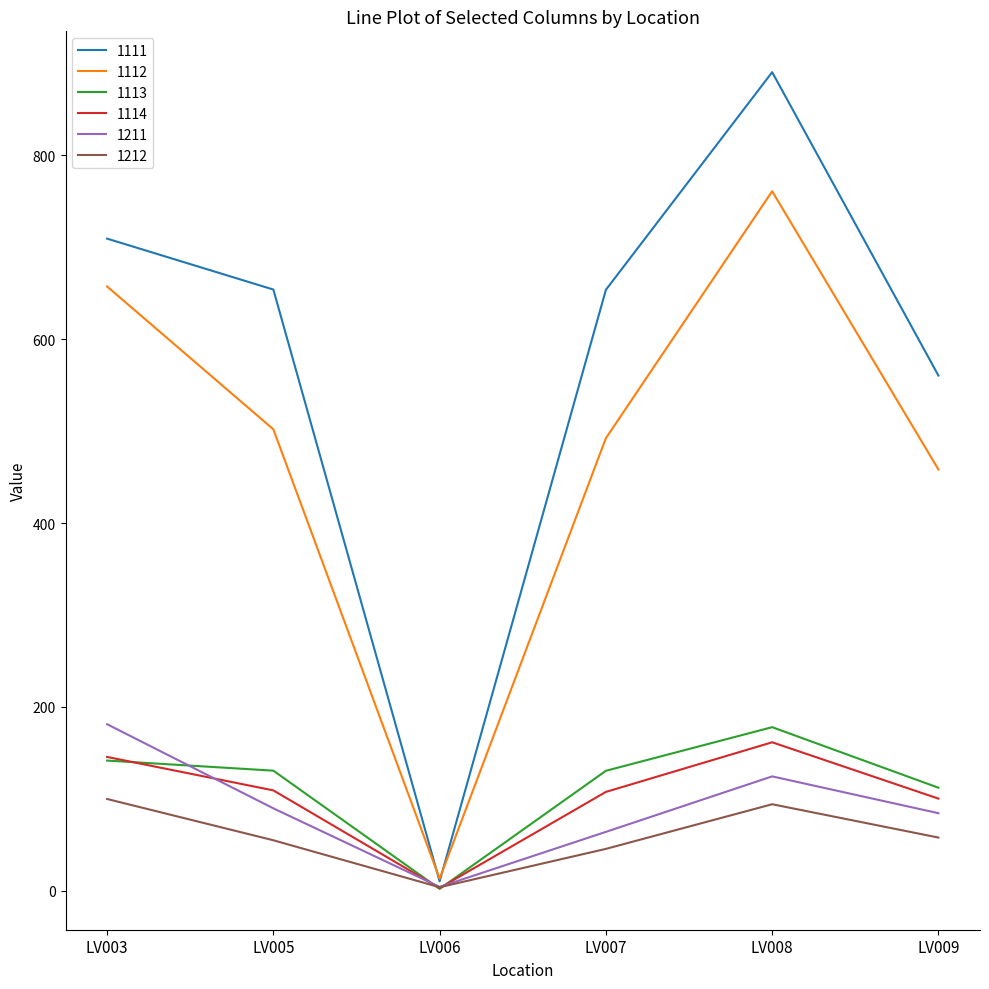

How many lines are shown in the chart?

6